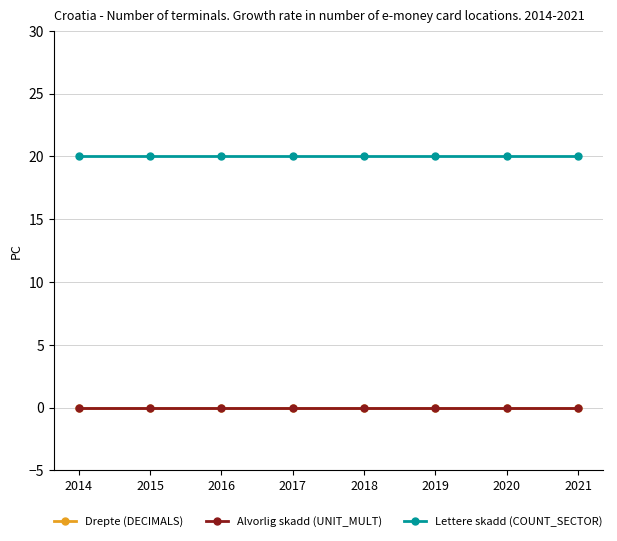

Reading left to right, list all the values displayed in this chart.

Drepte (DECIMALS): 0	0	0	0	0	0	0	0
Alvorlig skadd (UNIT_MULT): 0	0	0	0	0	0	0	0
Lettere skadd (COUNT_SECTOR): 20	20	20	20	20	20	20	20